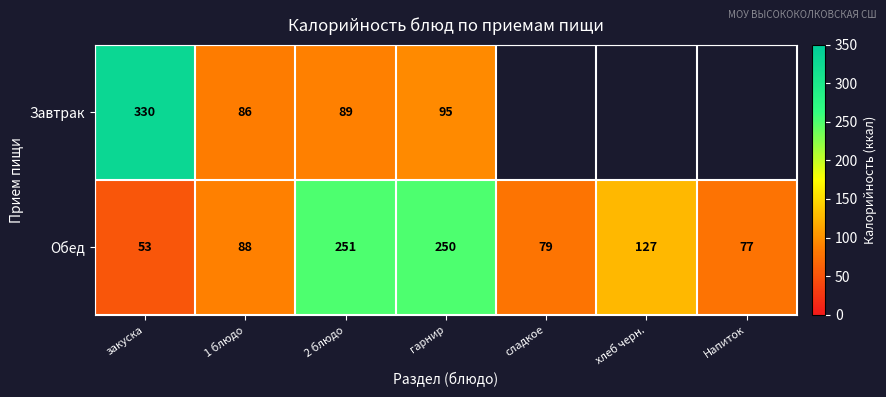

Count the number of data series in this chart.

2